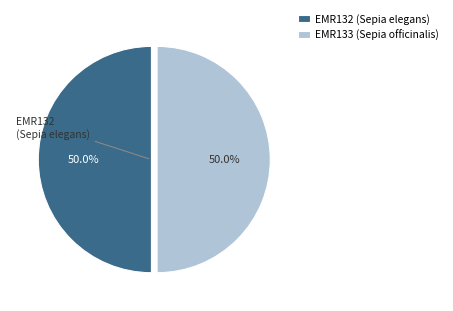

What is the ratio of the value at EMR132 (Sepia elegans) to the value at EMR133 (Sepia officinalis)?

1.0